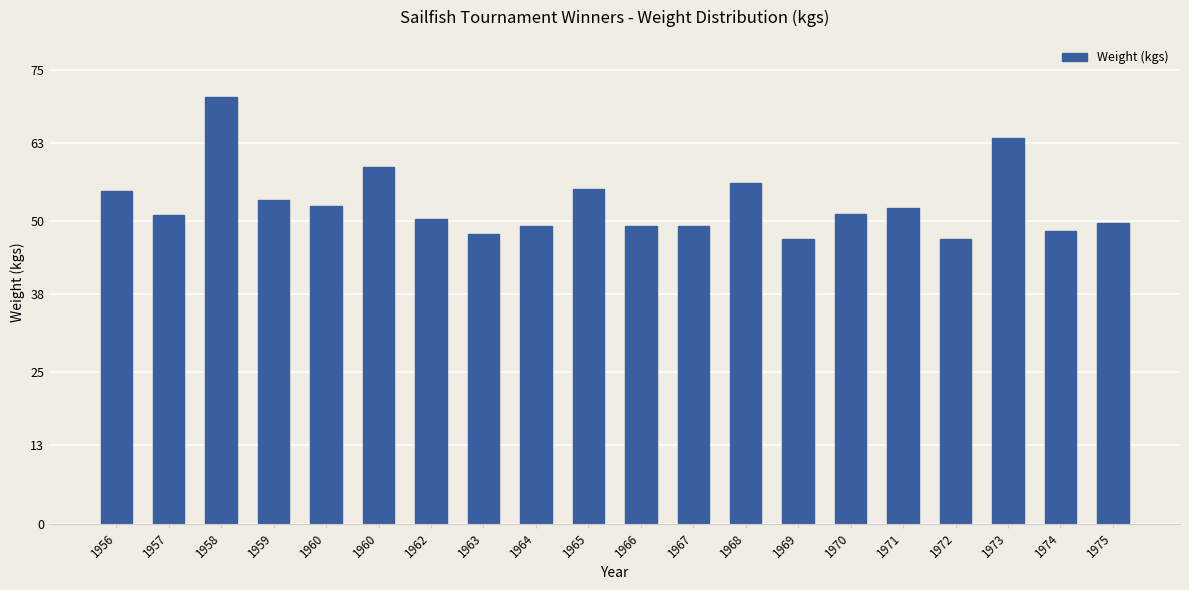

The value at 1969 is 47.0. True or false?

True